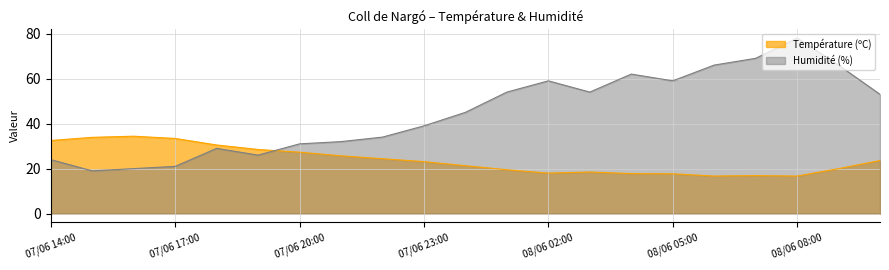

What is the maximum value shown in the chart?

78.0